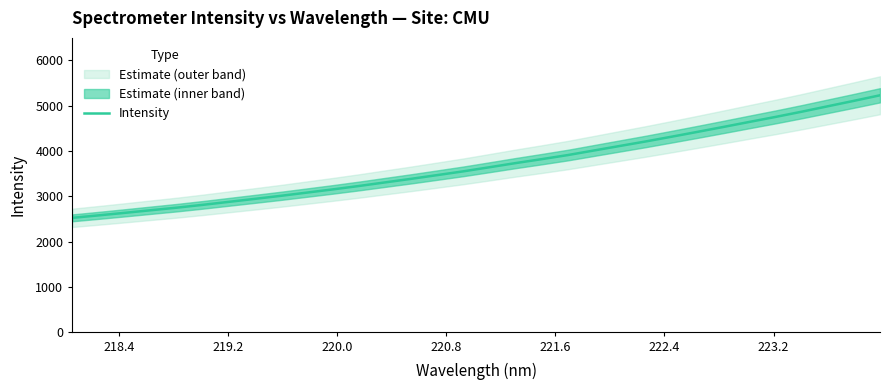

How many lines are shown in the chart?

1